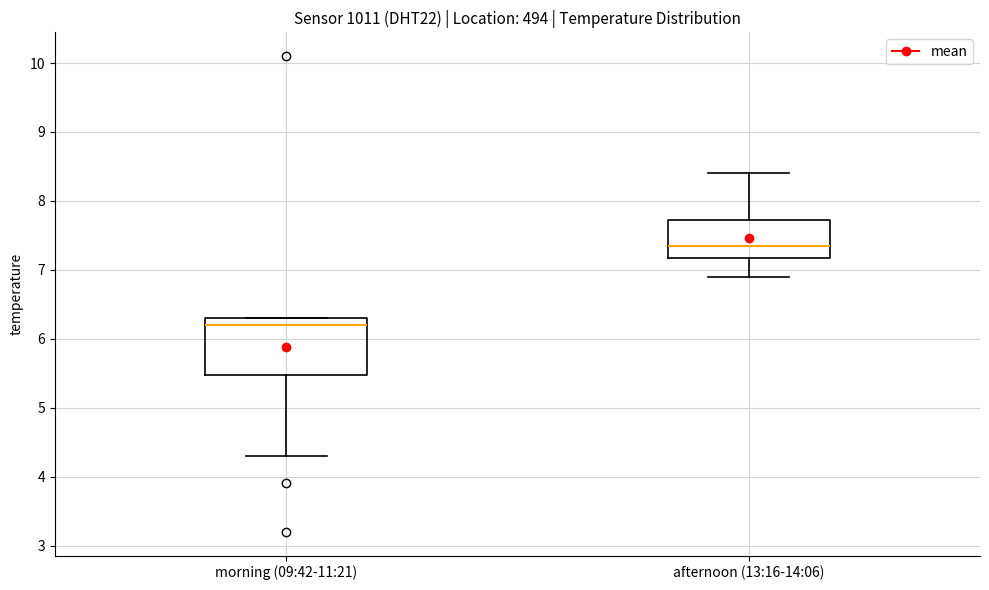

Reading left to right, transcribe this box plot: for each box, give where its median line is, the range the box spans, and where its two whiskers end, as read against the y-axis. The values are not printed on the chart, so give them approximately, as read against the axis.

morning (09:42-11:21): median 6.2, box 5.5 to 6.3, whiskers 4.3 to 6.3
afternoon (13:16-14:06): median 7.4, box 7.2 to 7.7, whiskers 6.9 to 8.4